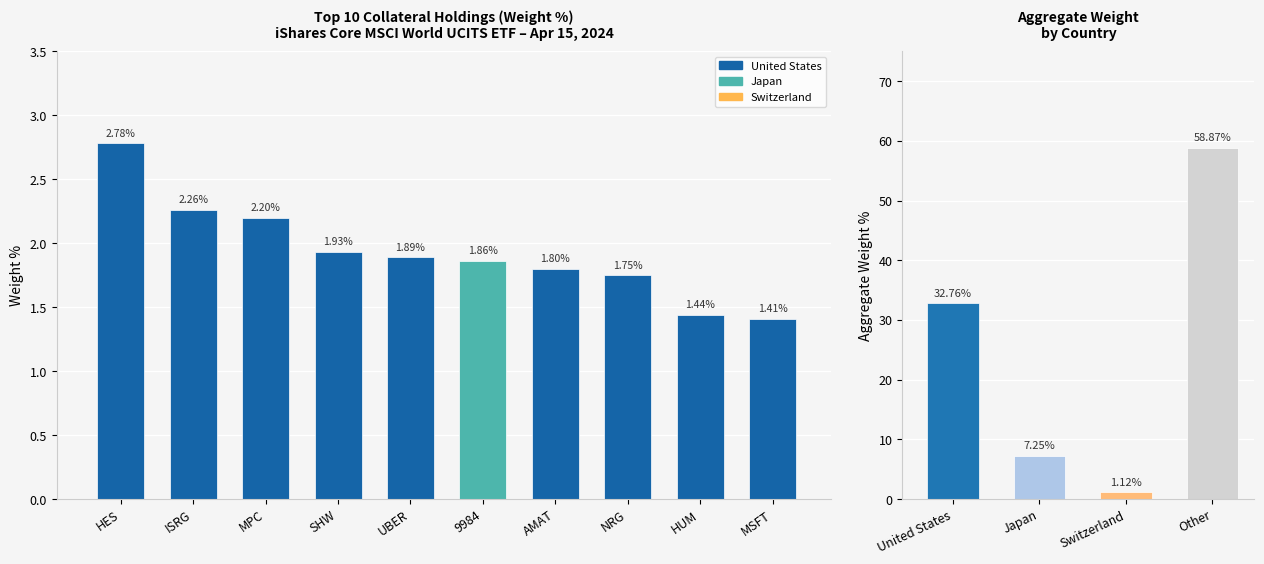

List the labels in order of value, smallest first.

MSFT, HUM, NRG, AMAT, 9984, UBER, SHW, MPC, ISRG, HES